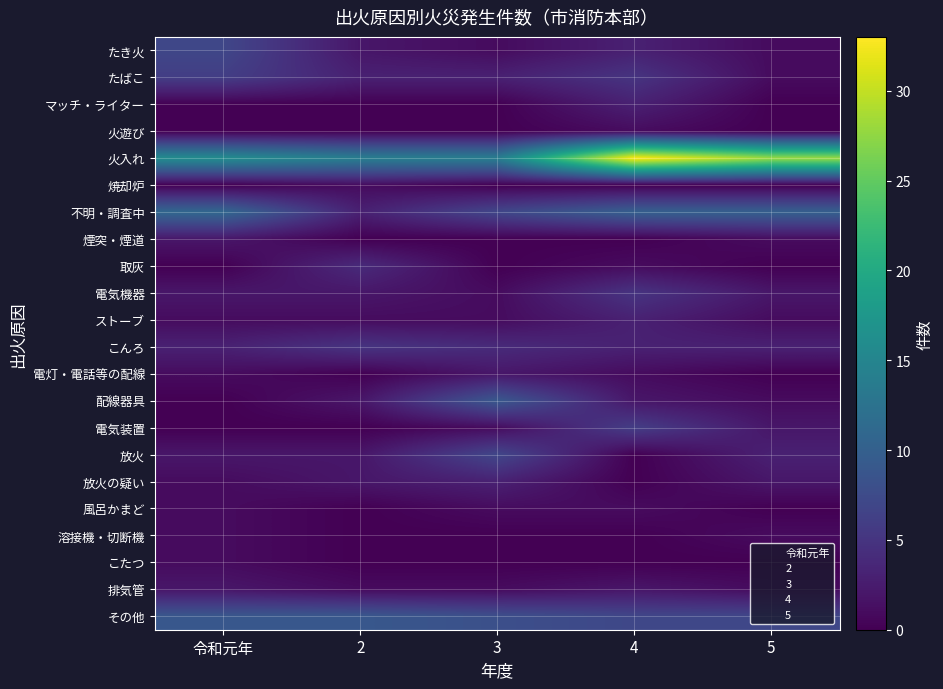

What is the greatest value displayed?

33